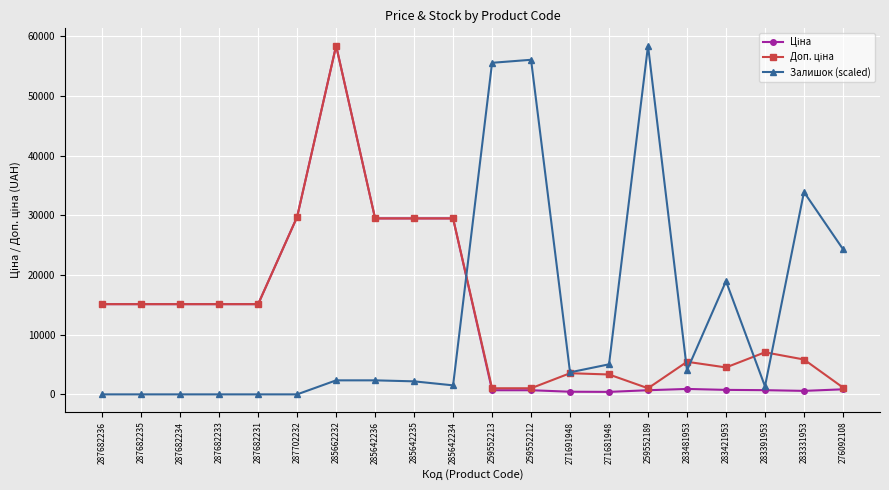

True or false: Залишок (scaled) has more than 1 points higher than both neighbors.

True